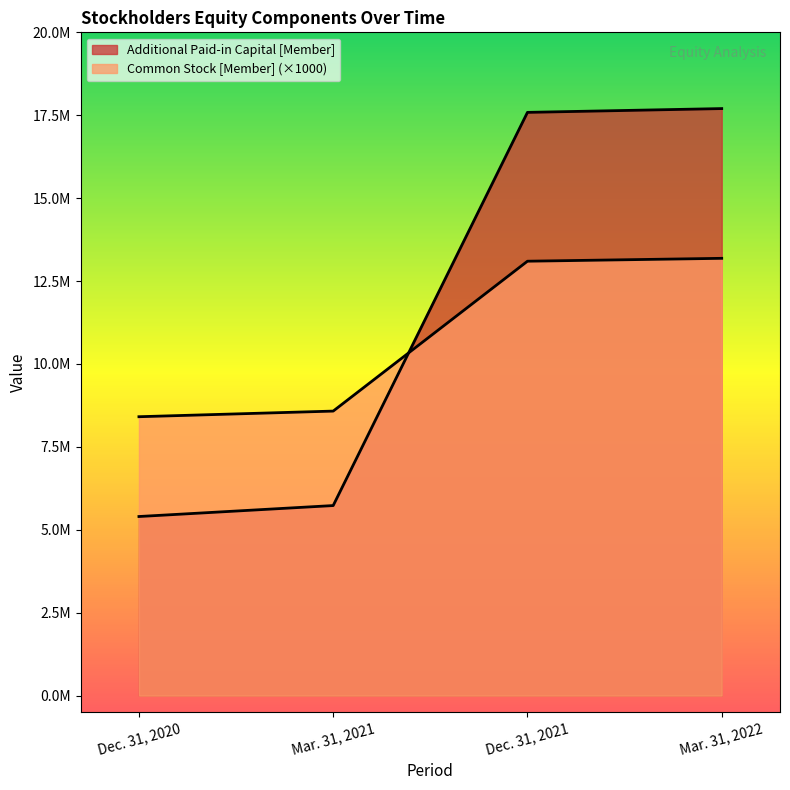

Rank the series at Dec. 31, 2021 from lowest to highest value.

Common Stock [Member], Additional Paid-in Capital [Member]